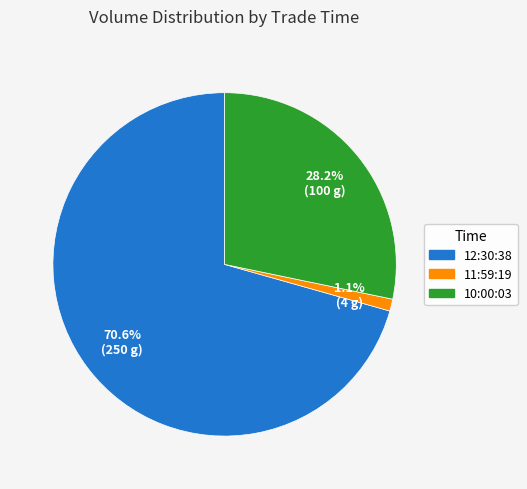

Approximately how many times larger is the value at 10:00:03 compared to 12:30:38?

0.4